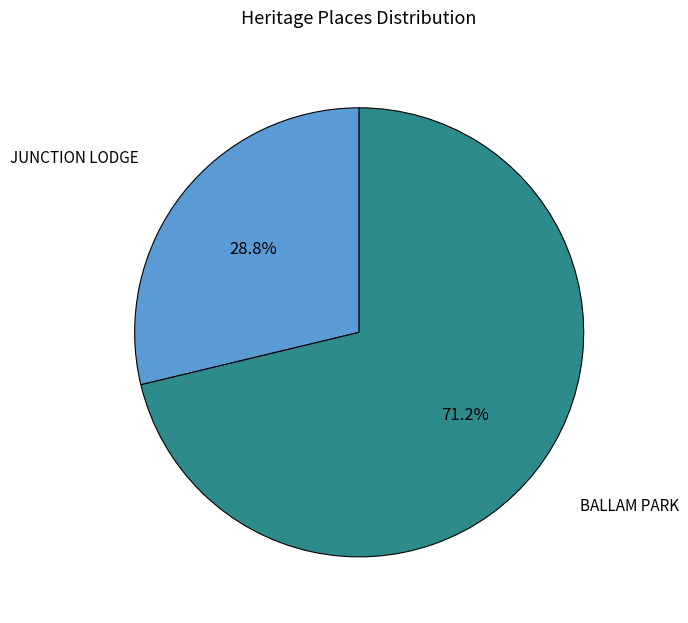

Is there a majority slice in this chart?

Yes